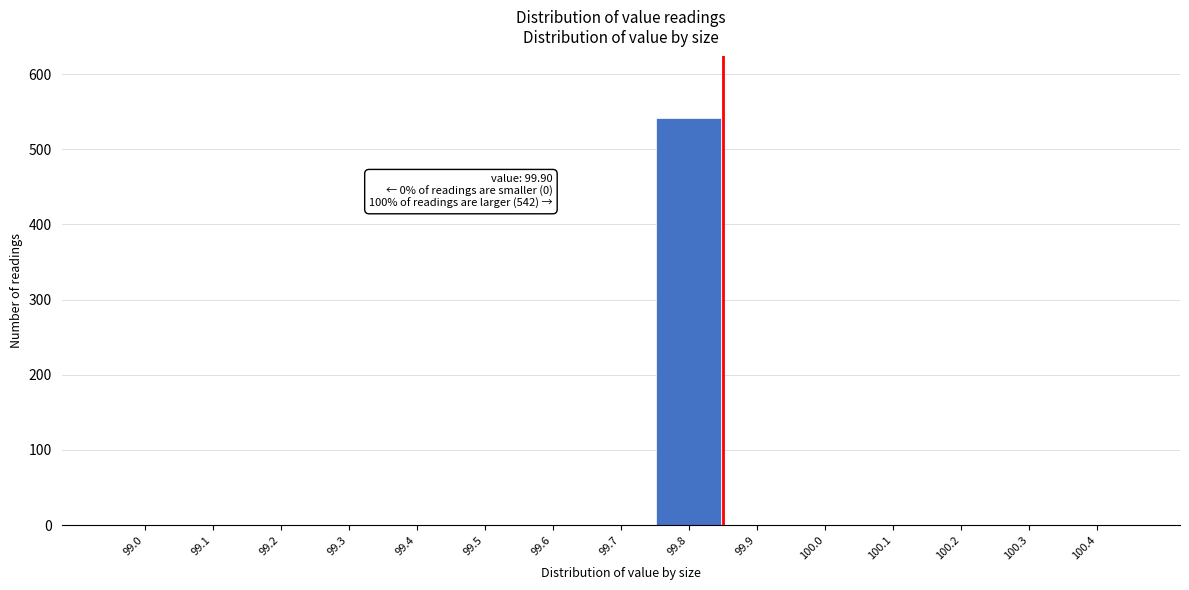

Reading left to right, what are all the values shown in this chart?

99.0=0	99.1=0	99.2=0	99.3=0	99.4=0	99.5=0	99.6=0	99.7=0	99.8=542	99.9=0	100.0=0	100.1=0	100.2=0	100.3=0	100.4=0